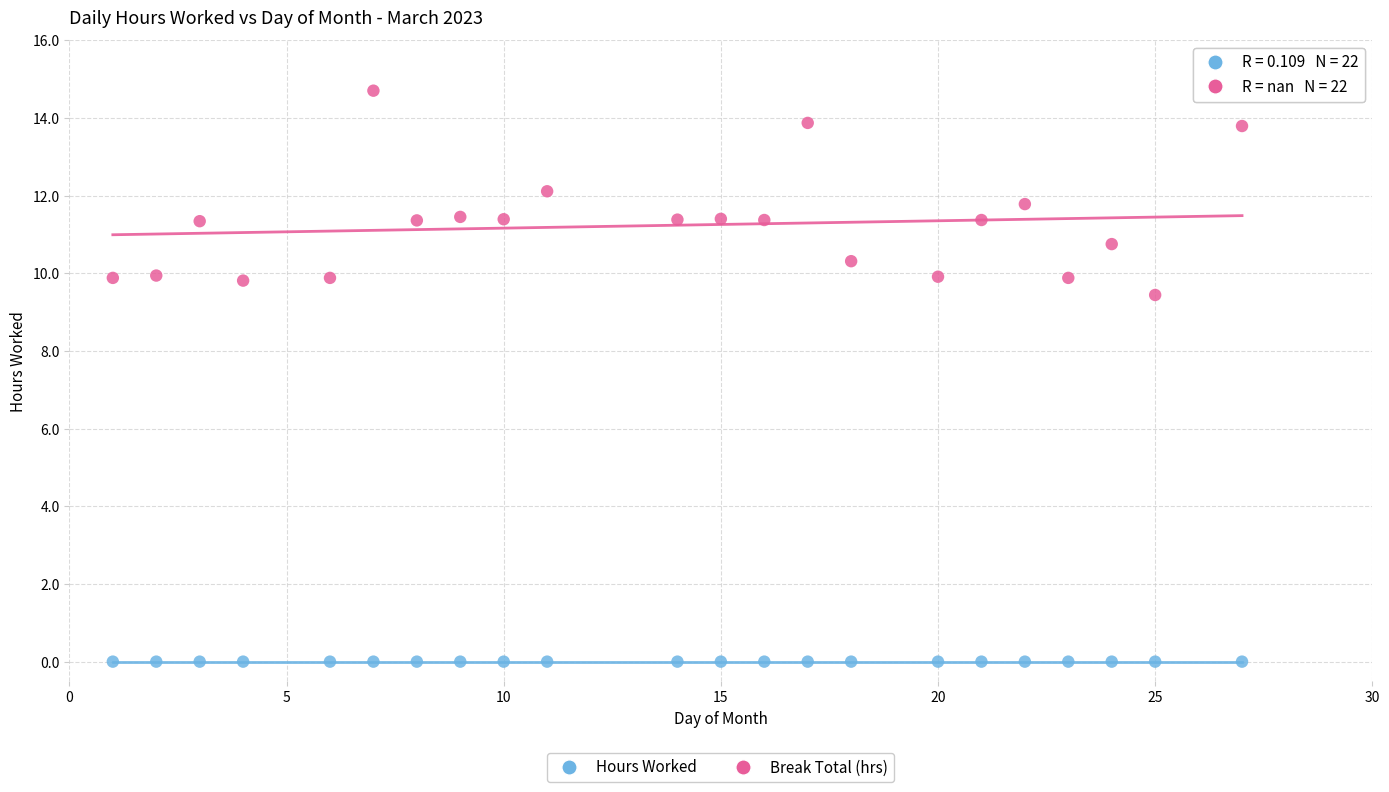

Which series reaches the maximum Y coordinate?

Hours Worked